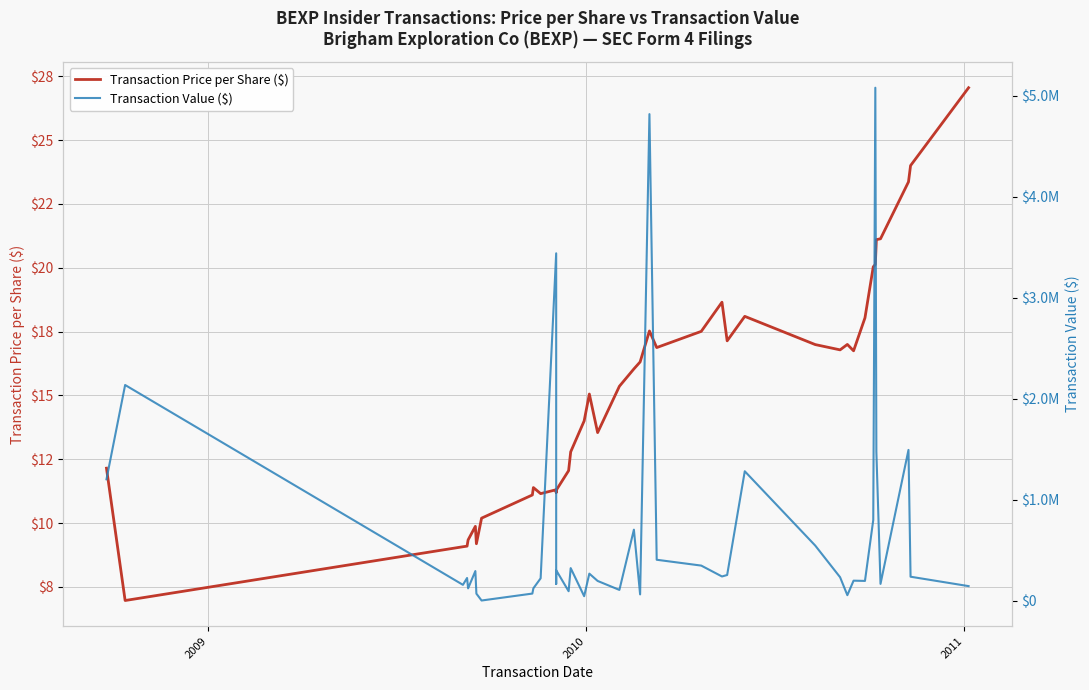

In Transaction Price per Share ($), how many points are higher than both neighbors (excluding endpoints)?

8